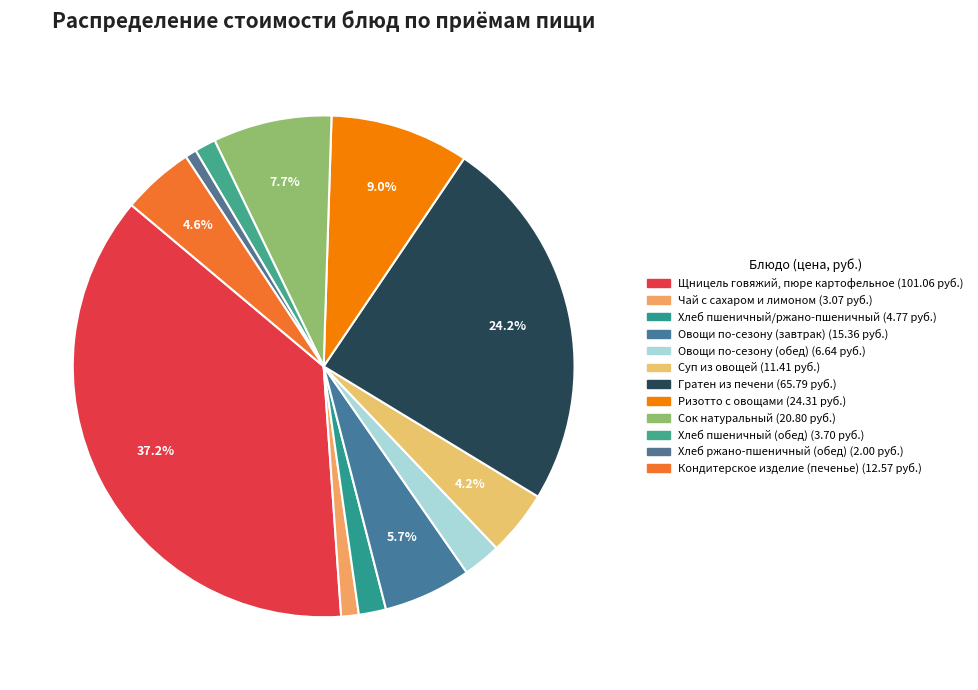

What percentage is the Щницель говяжий, пюре картофельное slice, to the nearest percent?

37%